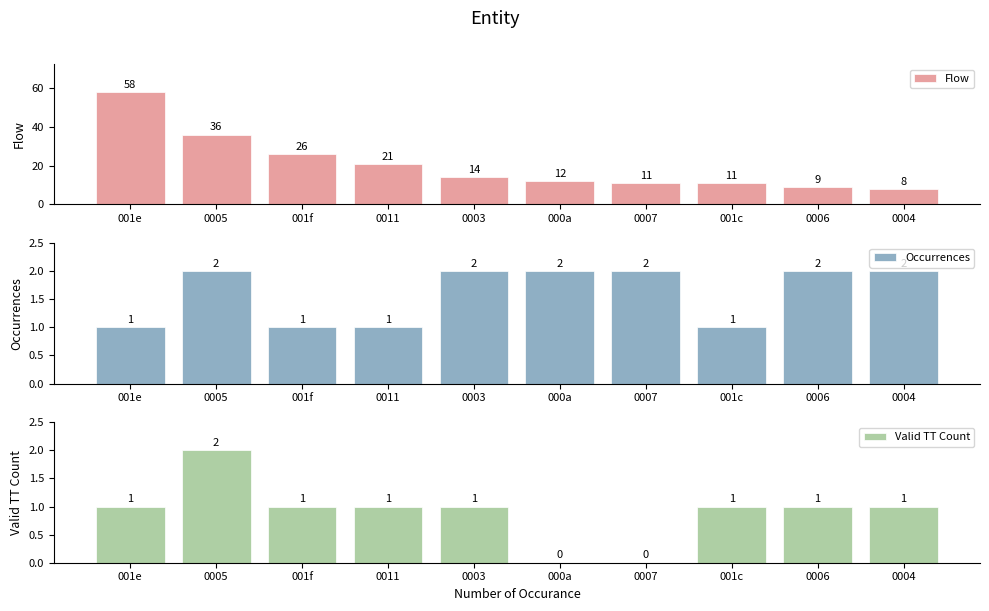

What position from the left is 0007?

7